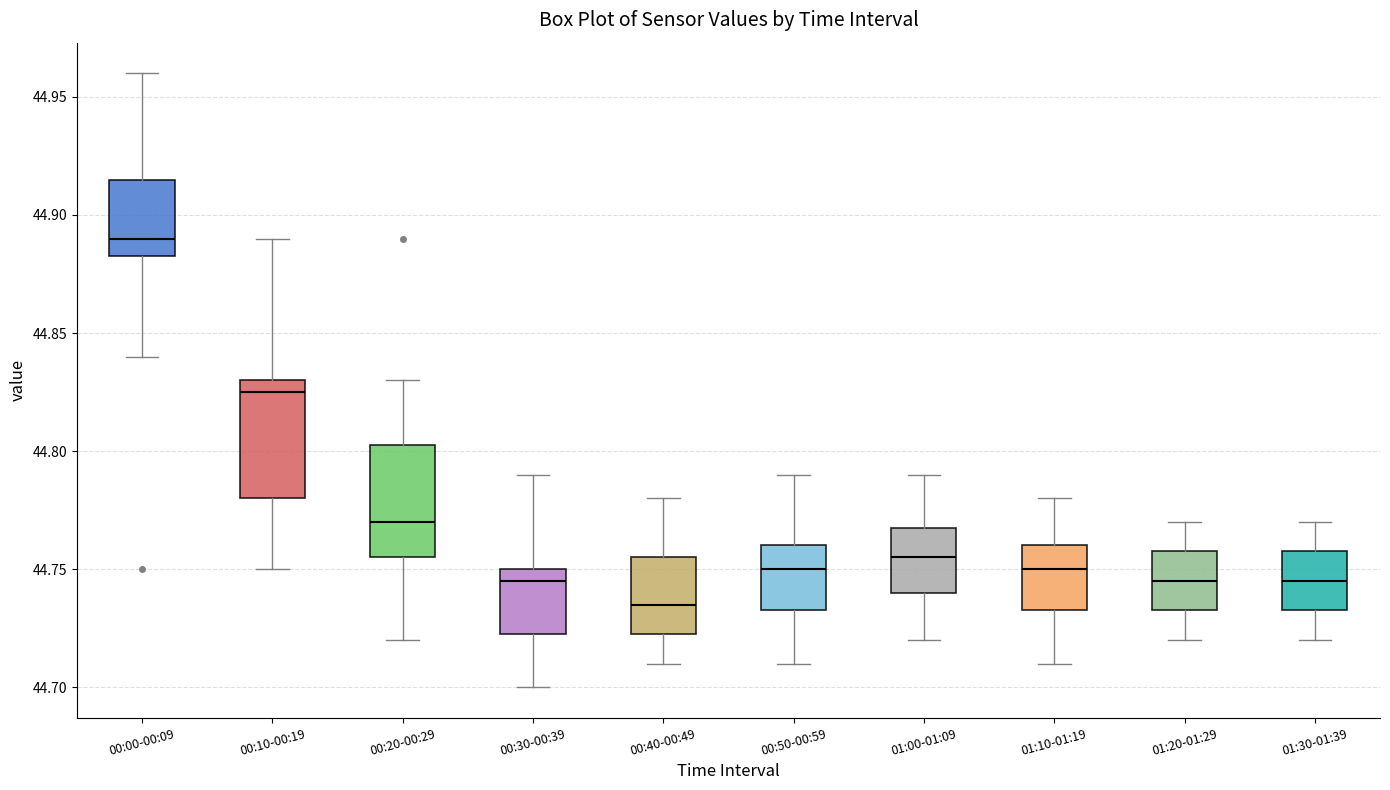

Where does the upper whisker of the box for 00:40-00:49 end on the y-axis? The values are not printed on the chart, so give them approximately, as read against the axis.

44.780